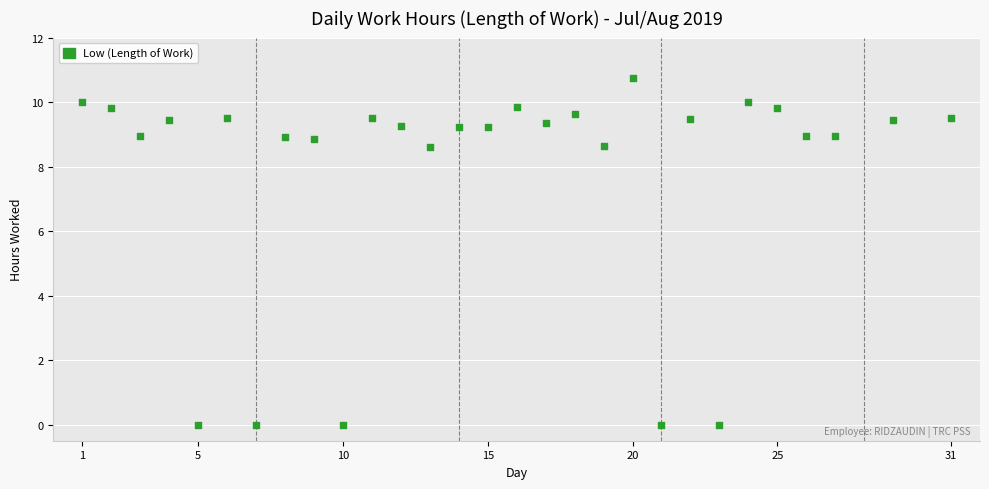

What is the range of Y values (max minus min)?

10.8